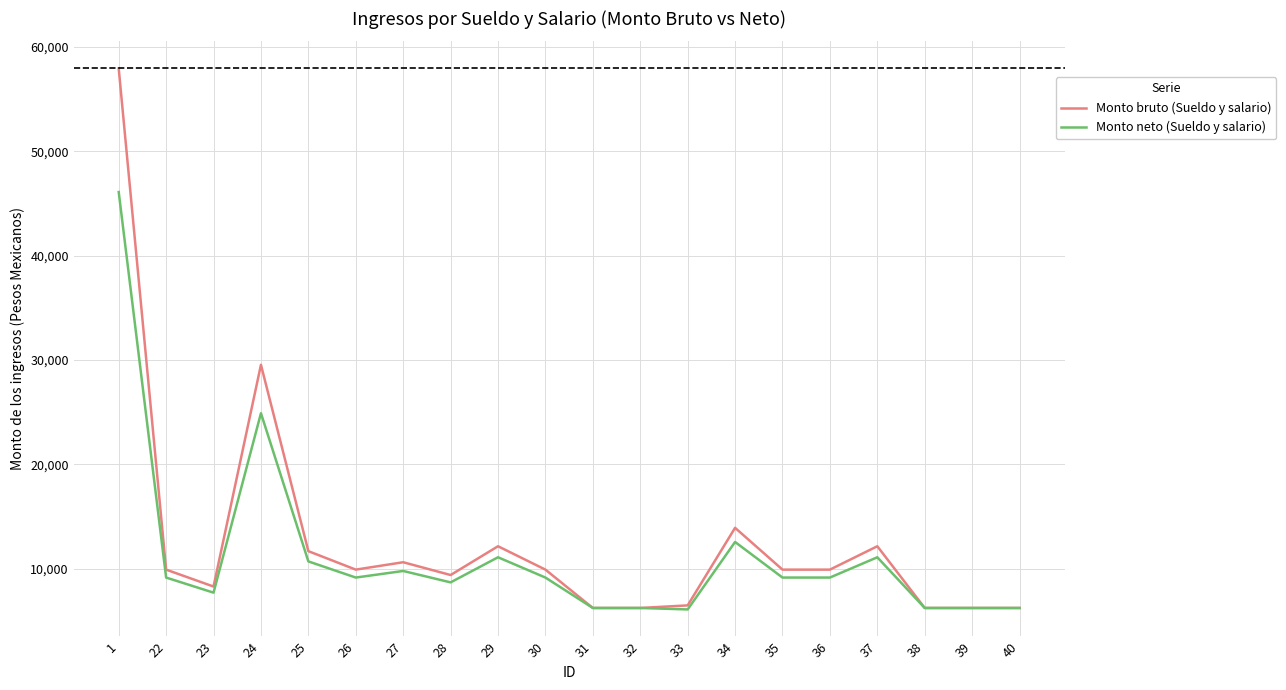

At which label is Monto bruto (Sueldo y salario) closest to 32082?

24